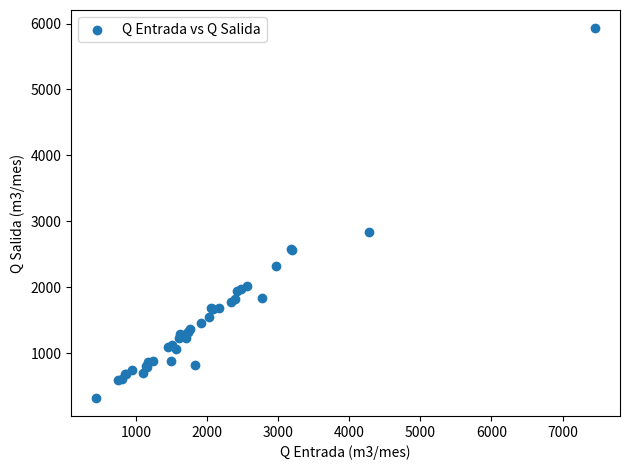

What Y value in the scatter plot is closest to 3125?

2830.0